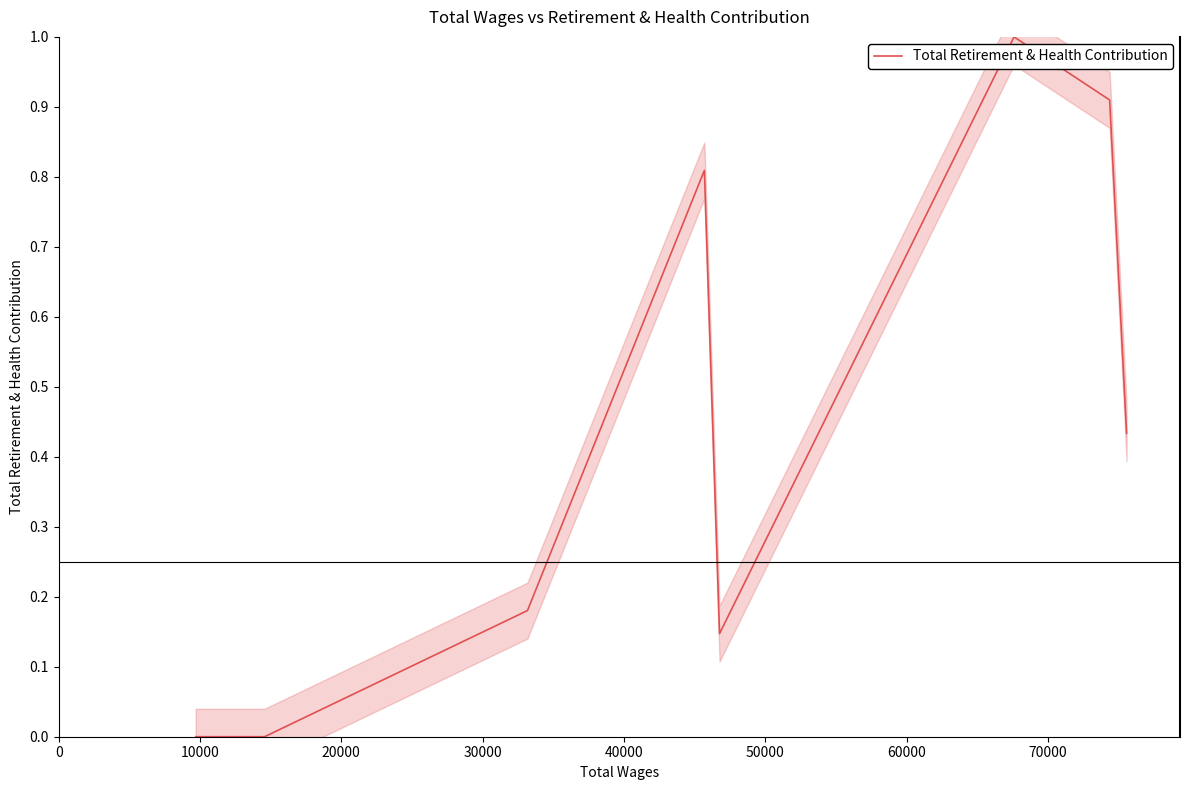

How many lines are shown in the chart?

1